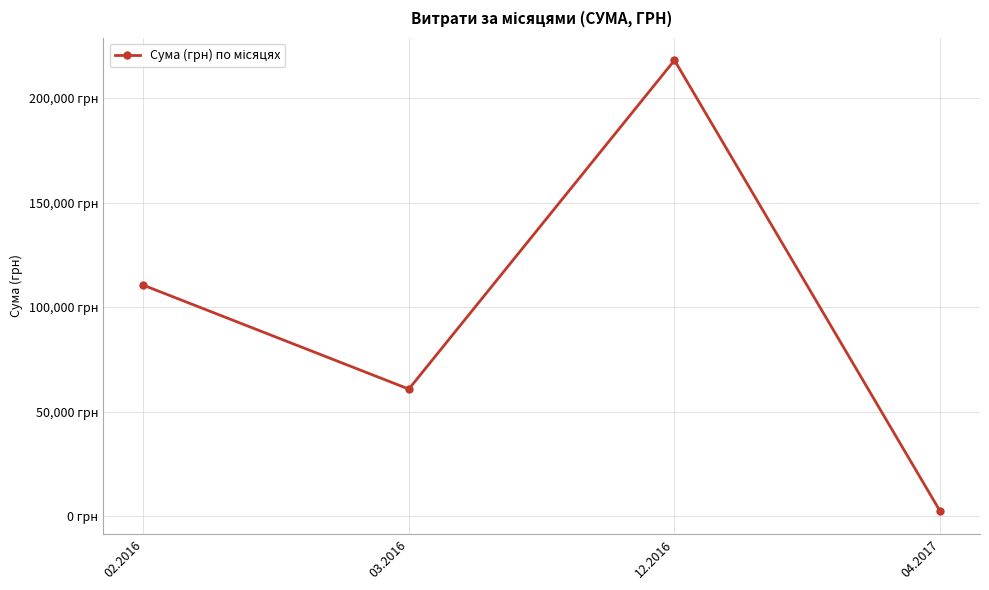

What is the label of the 2nd point from the left?

03.2016